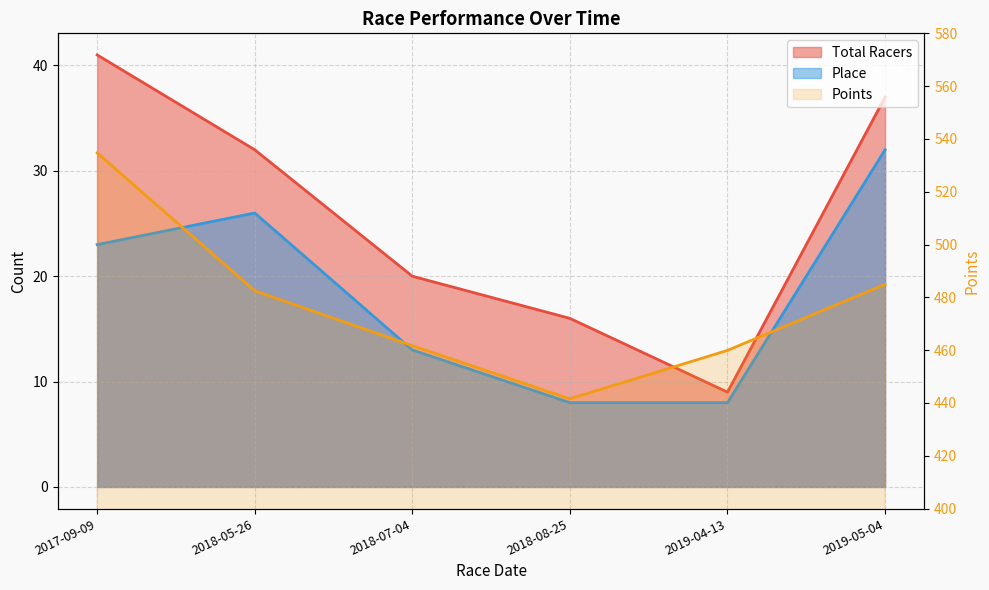

How many points are lower than both their immediate neighbors (excluding endpoints)?

1